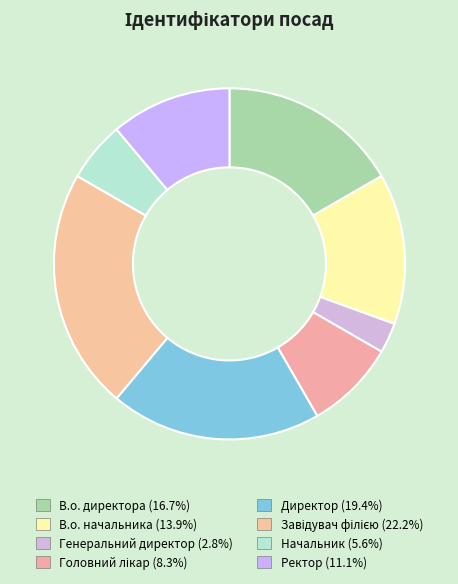

Rank the categories by value from lowest to highest.

Генеральний директор, Начальник, Головний лікар, Ректор, В.о. начальника, В.о. директора, Директор, Завідувач філією